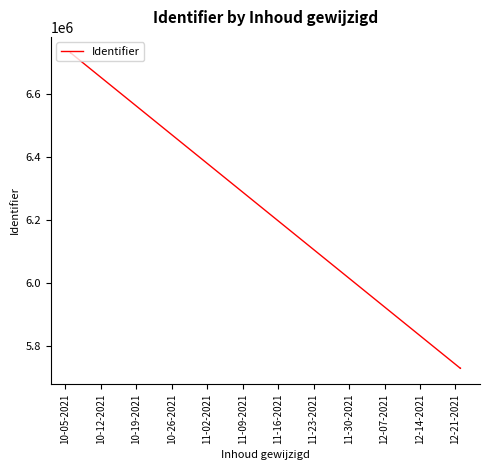

How many data points are less than 6729943?

5